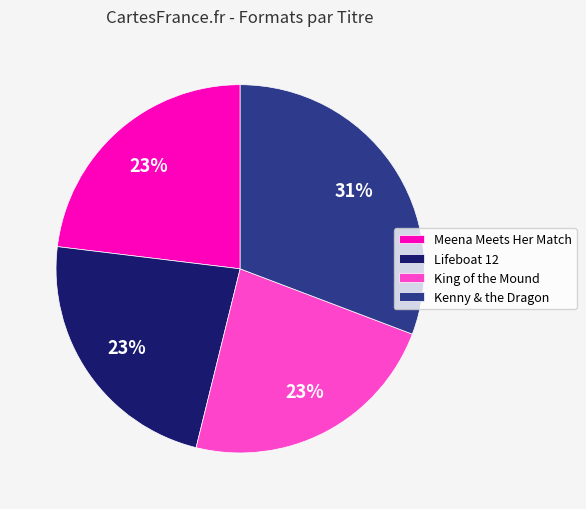

How many slices are in this pie chart?

4